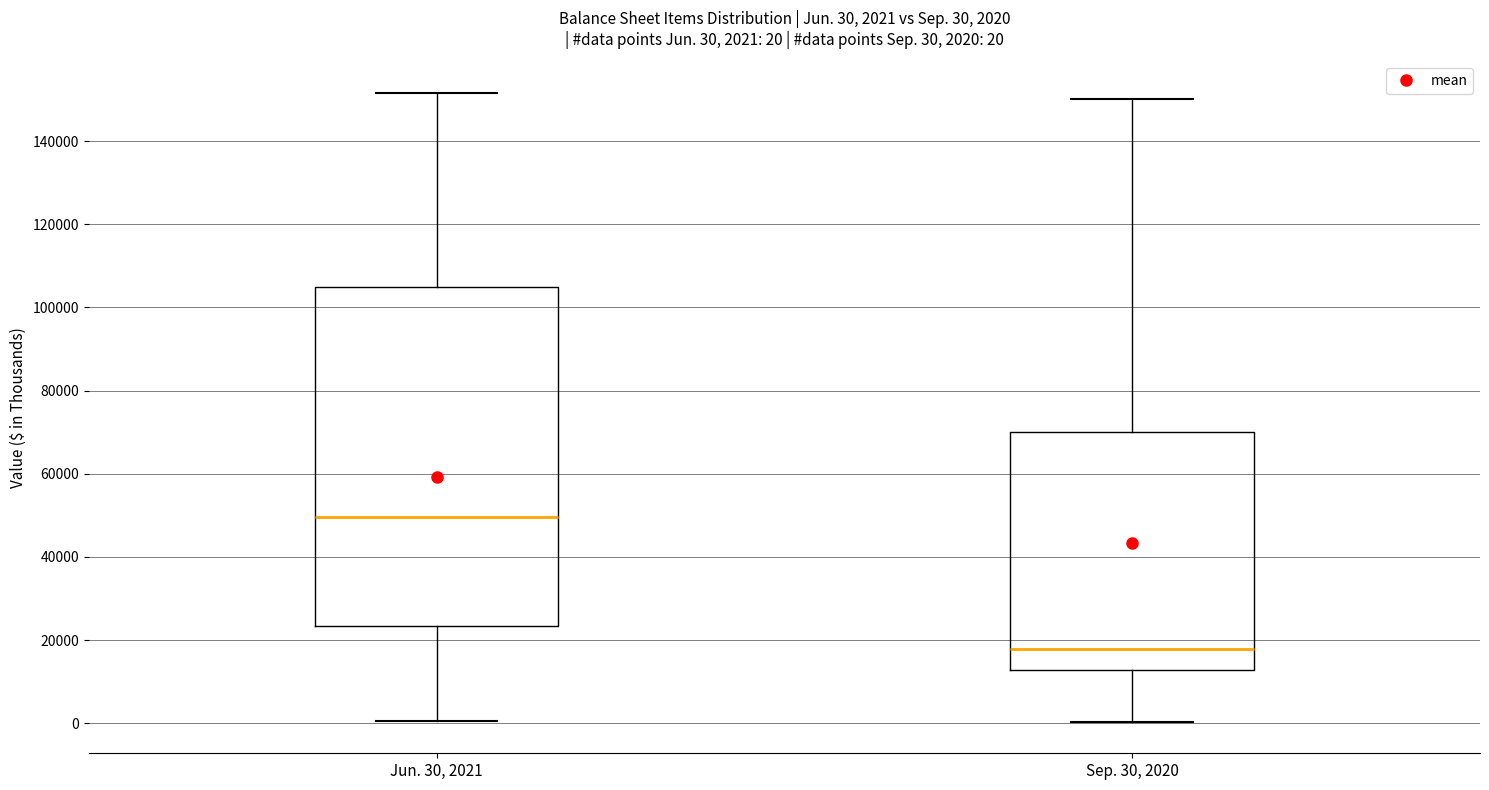

Comparing the boxes themselves (not the whiskers), which one is the tallest?

Jun. 30, 2021